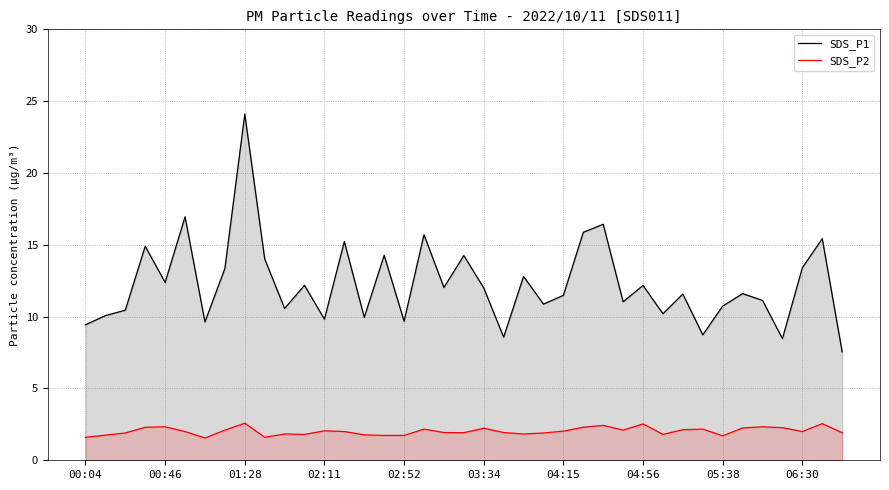

True or false: SDS_P2 and SDS_P1 cross at least once.

False